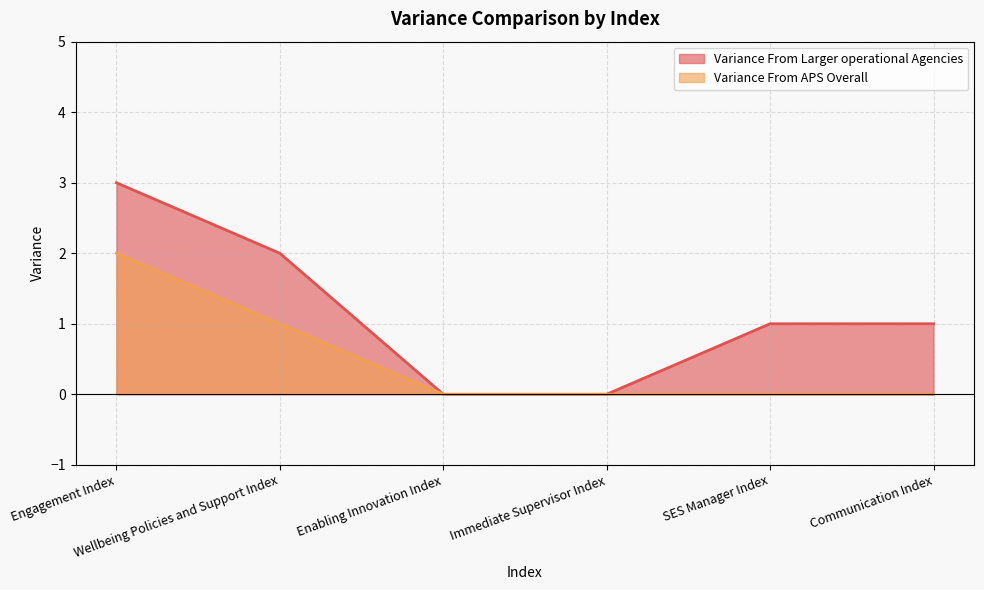

At which label is Variance From Larger operational Agencies closest to 1?

SES Manager Index